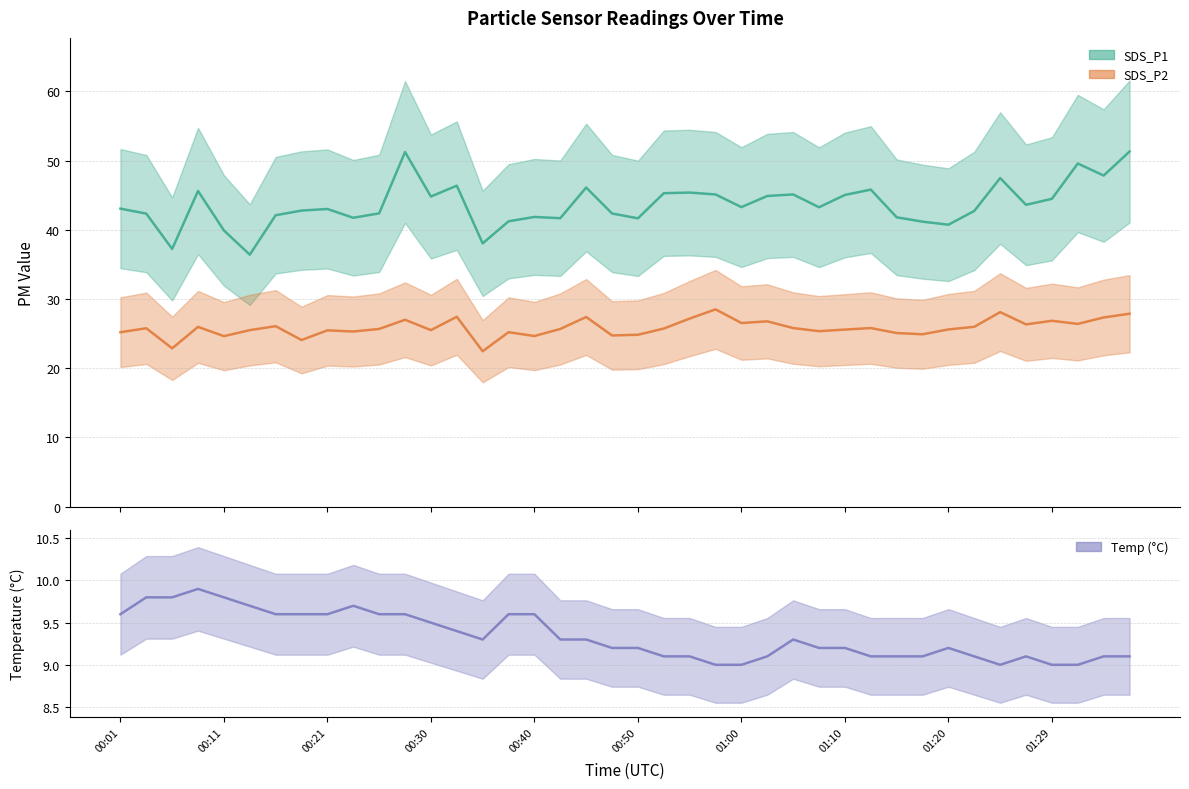

Which series has the largest range (max minus min)?

SDS_P1